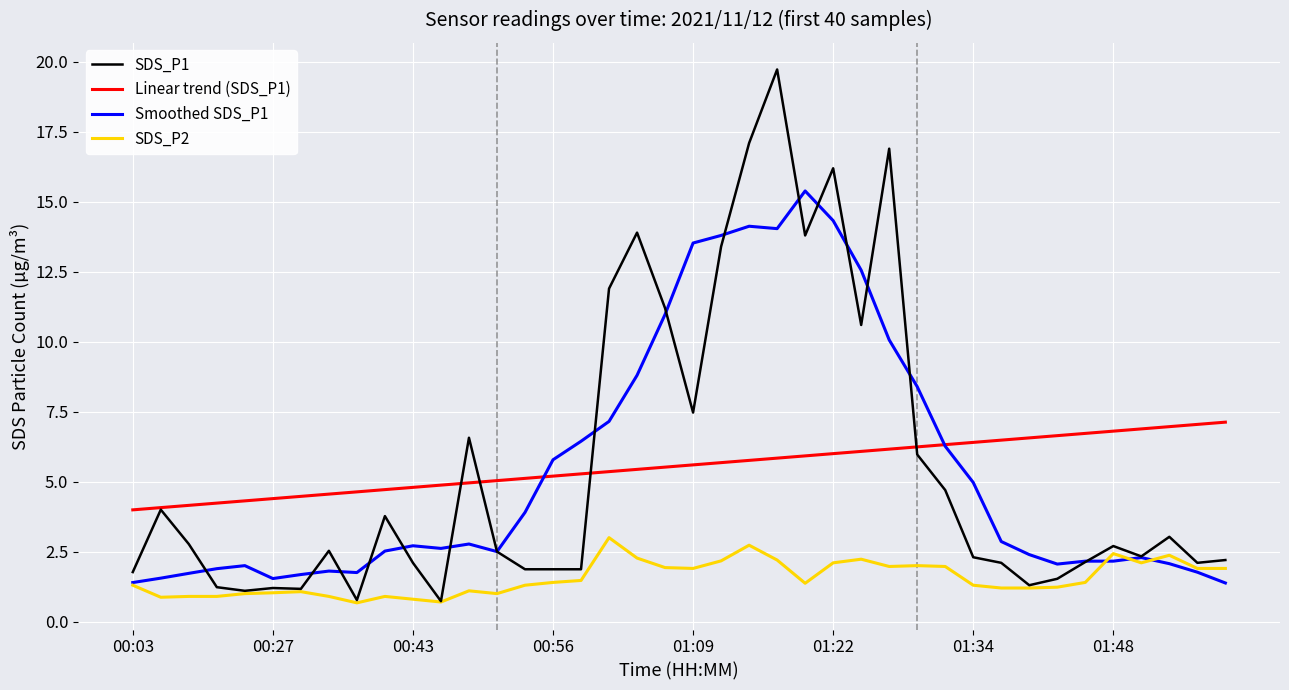

What is the minimum value shown in the chart?

0.7